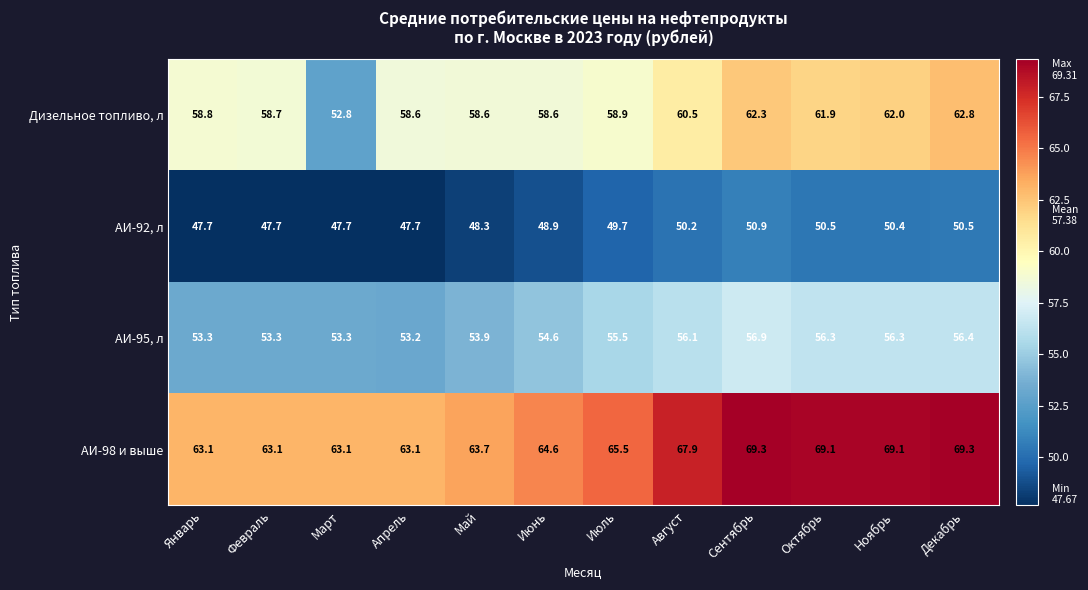

The Дизельное топливо, л series shows 90.3 at Сентябрь. True or false?

False